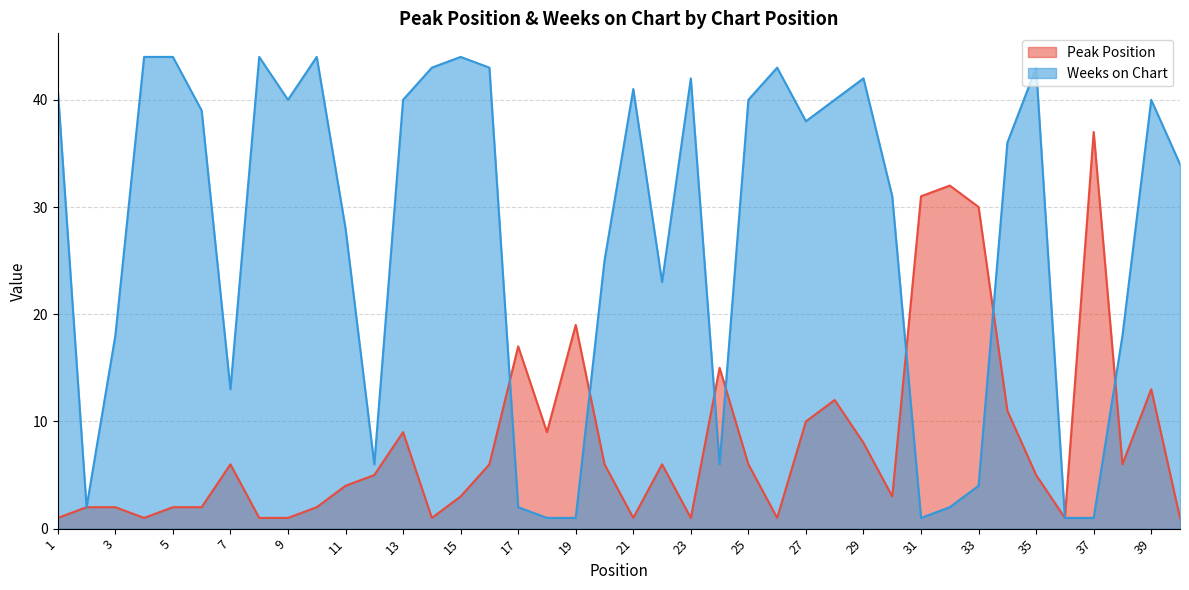

Where do Weeks on Chart and Peak Position first cross each other?

16 and 17